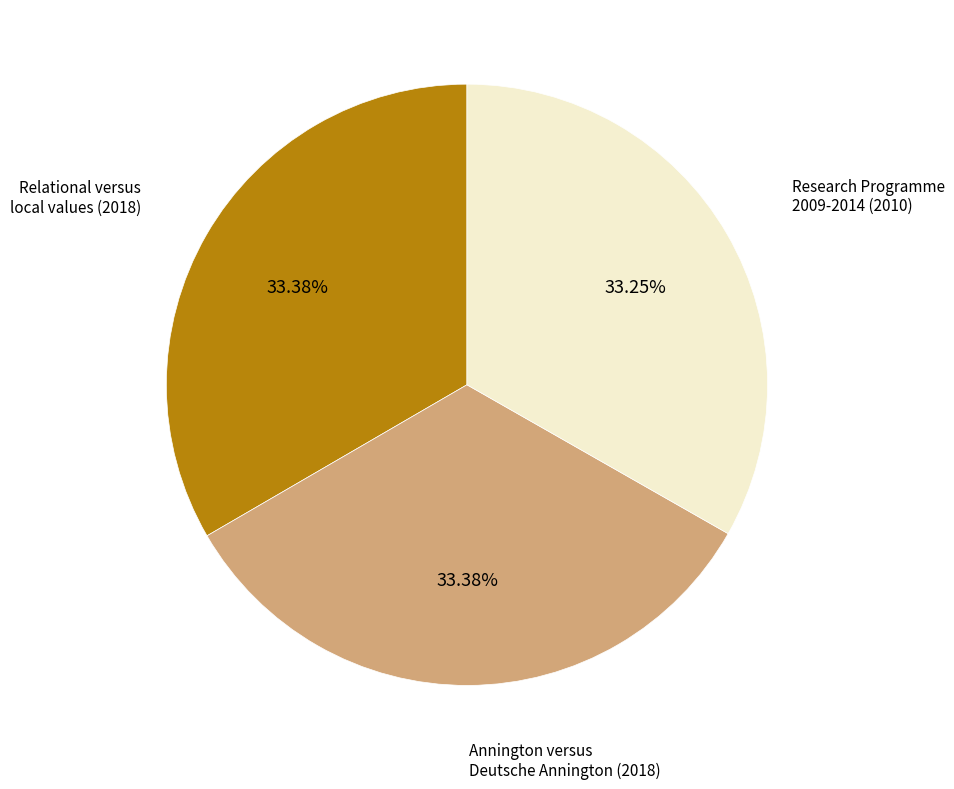

What percentage is the Annington versus Deutsche Annington (2018) slice, to the nearest percent?

33%